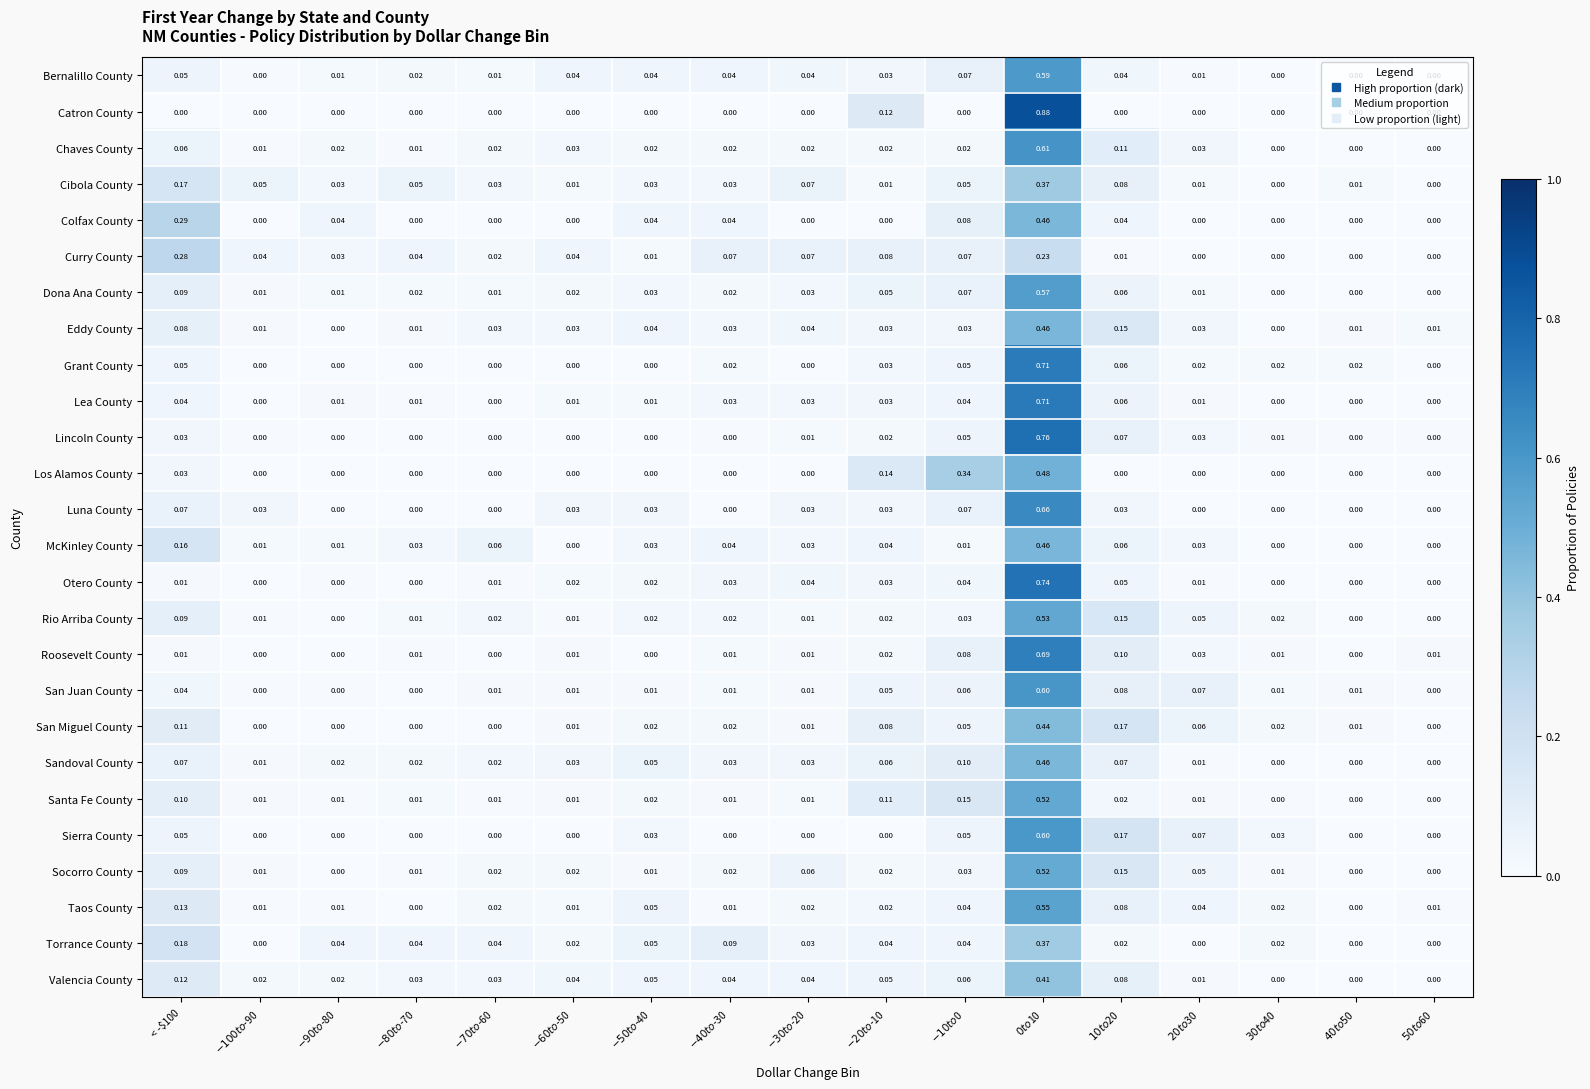

Which series has the largest range (max minus min)?

Catron County